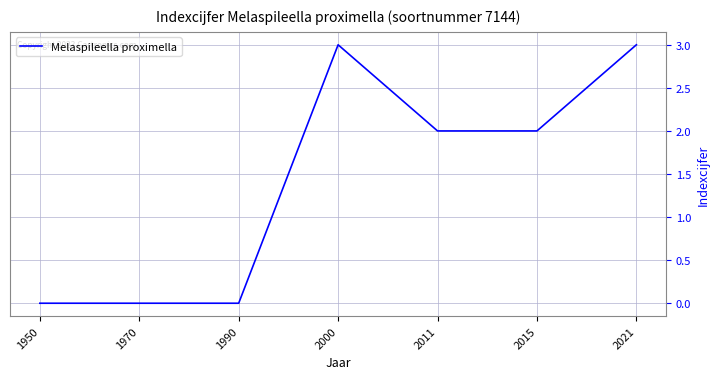

How many values are between 0 and 3?

7